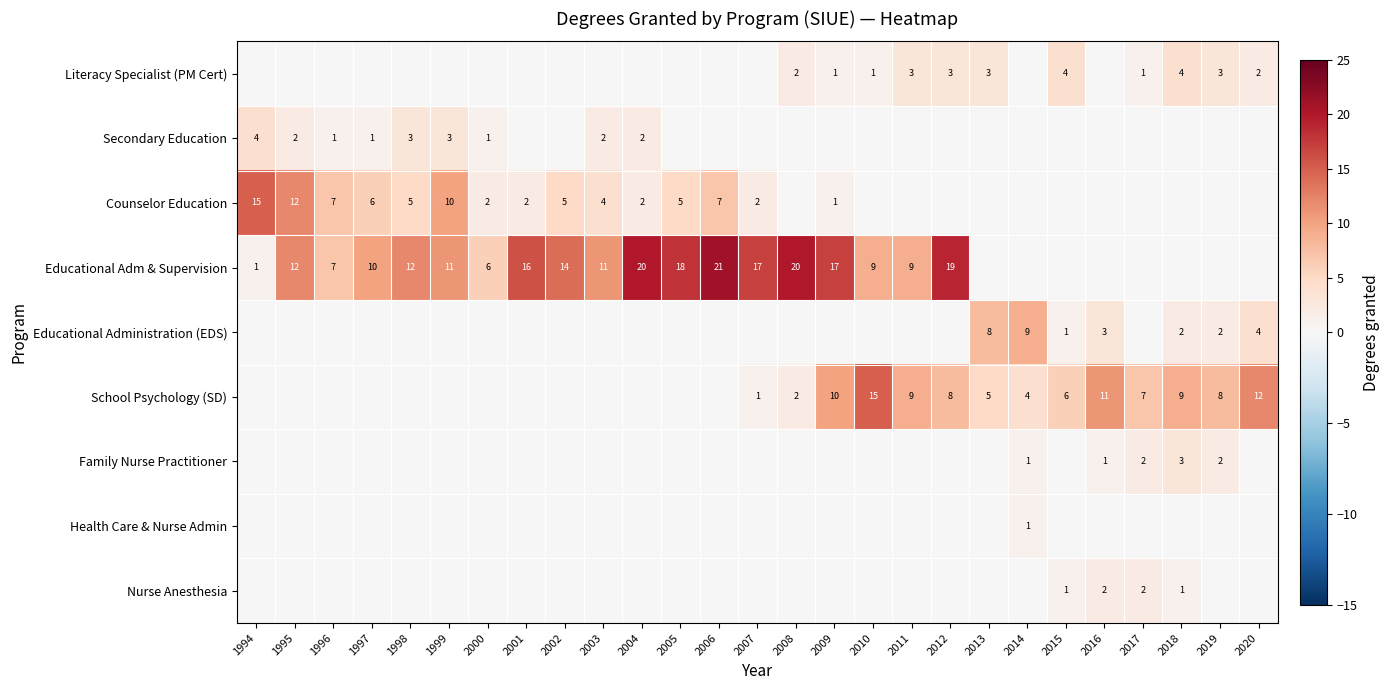

Is it true that School Psychology (SD) equals 12 at 2020?

True